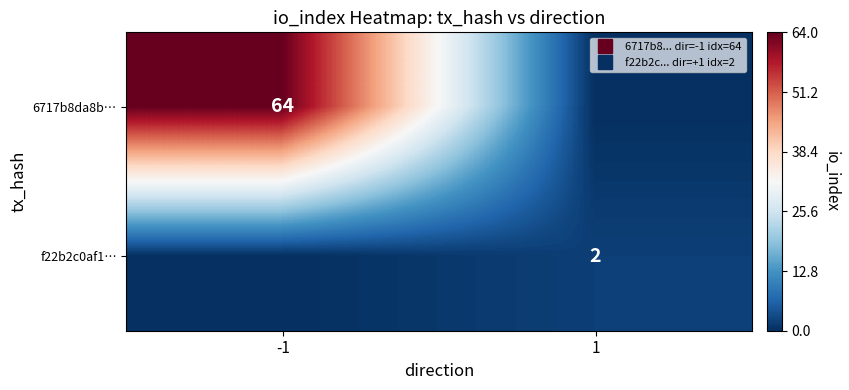

How many data points in f22b2c0af1… are less than 2?

1